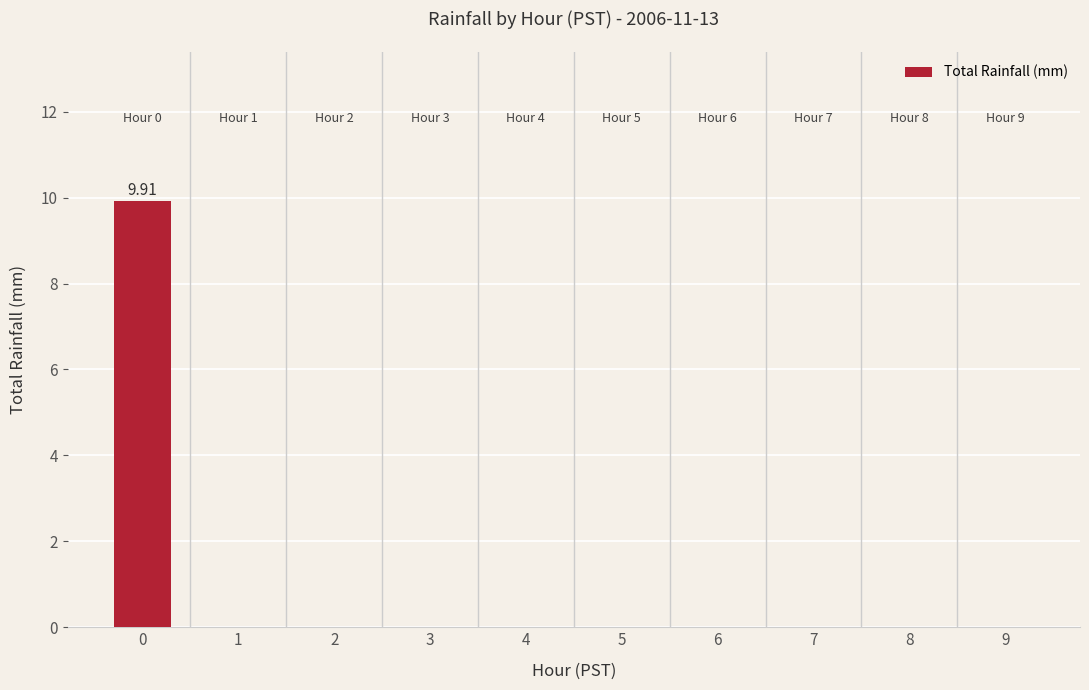

What is the sum of all values?

9.9